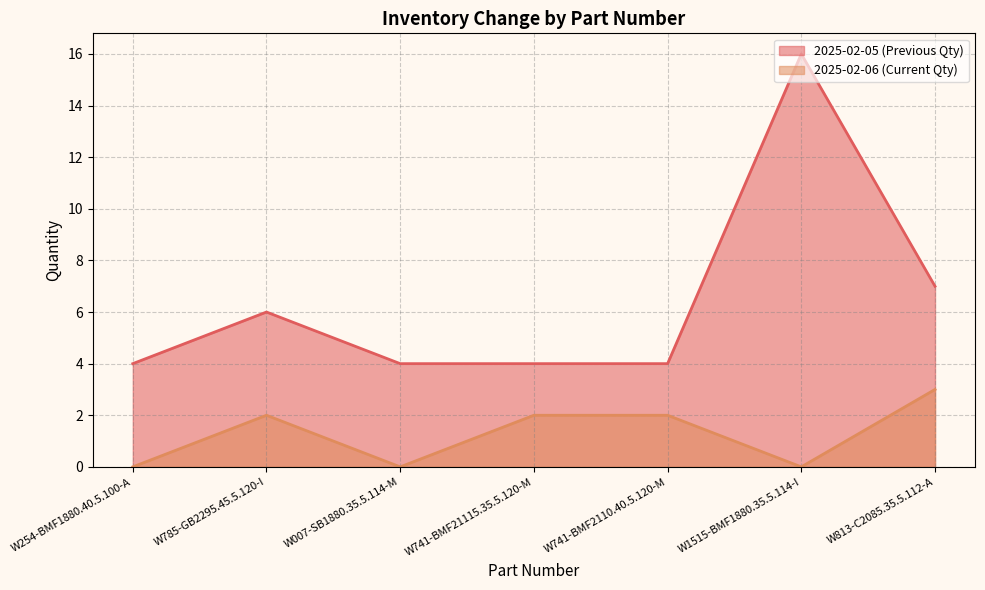

True or false: 2025-02-05 (Previous Qty) and 2025-02-06 (Current Qty) intersect in this chart.

False